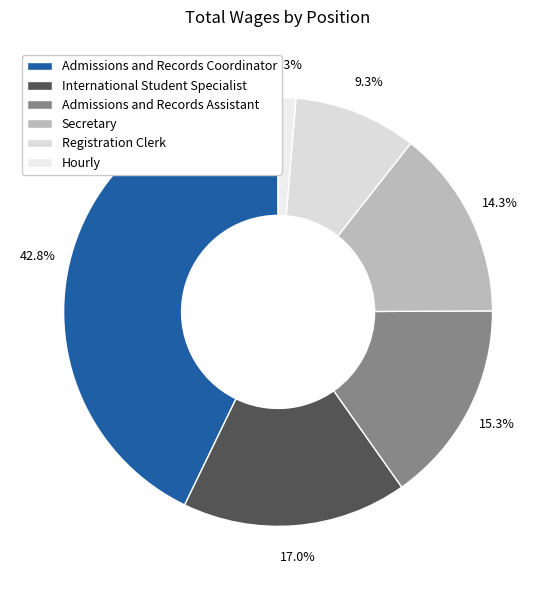

Which has a higher value, Registration Clerk or Hourly?

Registration Clerk